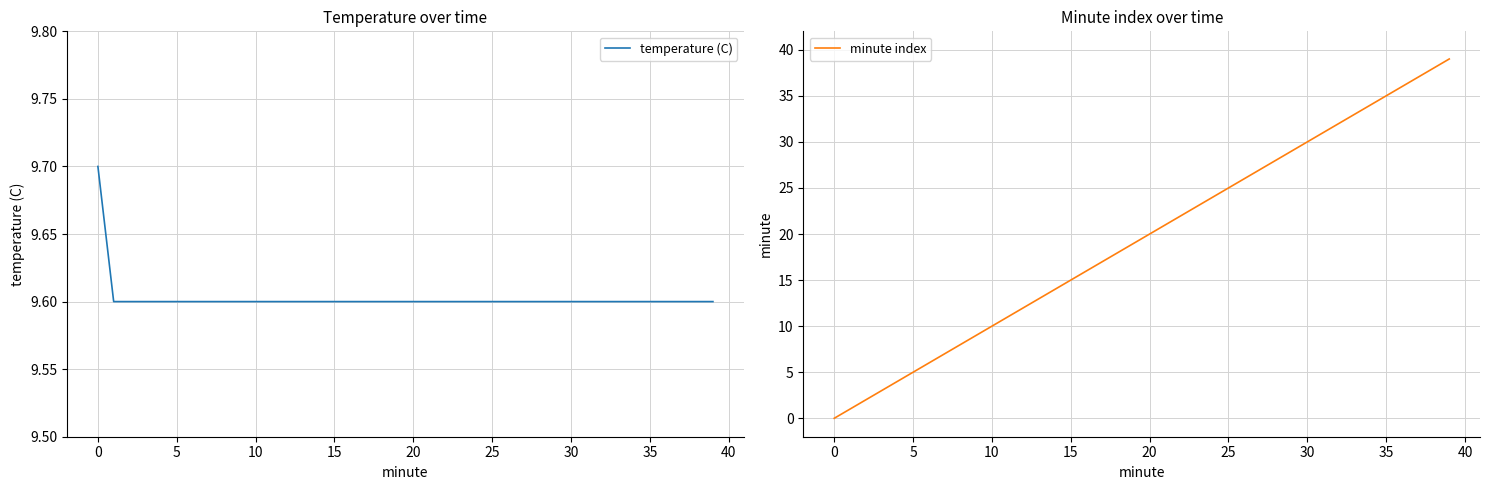

Reading left to right, transcribe all the data shown in this chart.

temperature (C): 9.7	9.6	9.6	9.6	9.6	9.6	9.6	9.6	9.6	9.6	9.6	9.6	9.6	9.6	9.6	9.6	9.6	9.6	9.6	9.6	9.6	9.6	9.6	9.6	9.6	9.6	9.6	9.6	9.6	9.6	9.6	9.6	9.6	9.6	9.6	9.6	9.6	9.6	9.6	9.6
minute index: 0.0	1.0	2.0	3.0	4.0	5.0	6.0	7.0	8.0	9.0	10.0	11.0	12.0	13.0	14.0	15.0	16.0	17.0	18.0	19.0	20.0	21.0	22.0	23.0	24.0	25.0	26.0	27.0	28.0	29.0	30.0	31.0	32.0	33.0	34.0	35.0	36.0	37.0	38.0	39.0